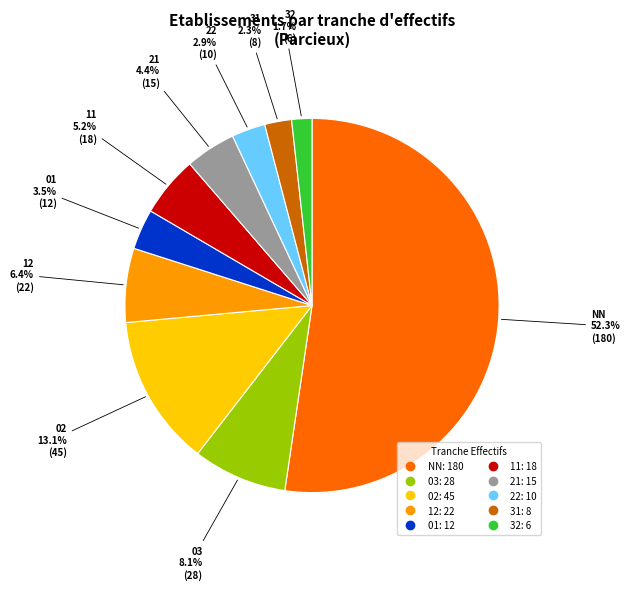

Is there a majority slice in this chart?

Yes